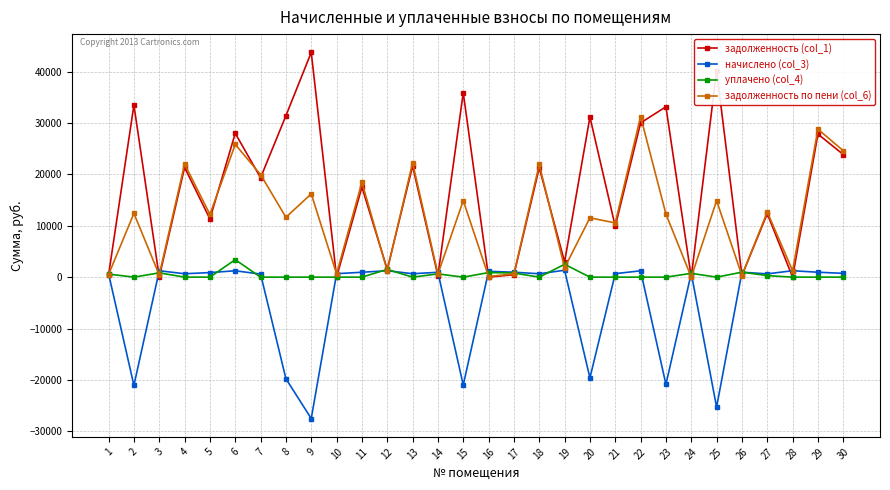

Is this an area chart (filled region under the line)?

No